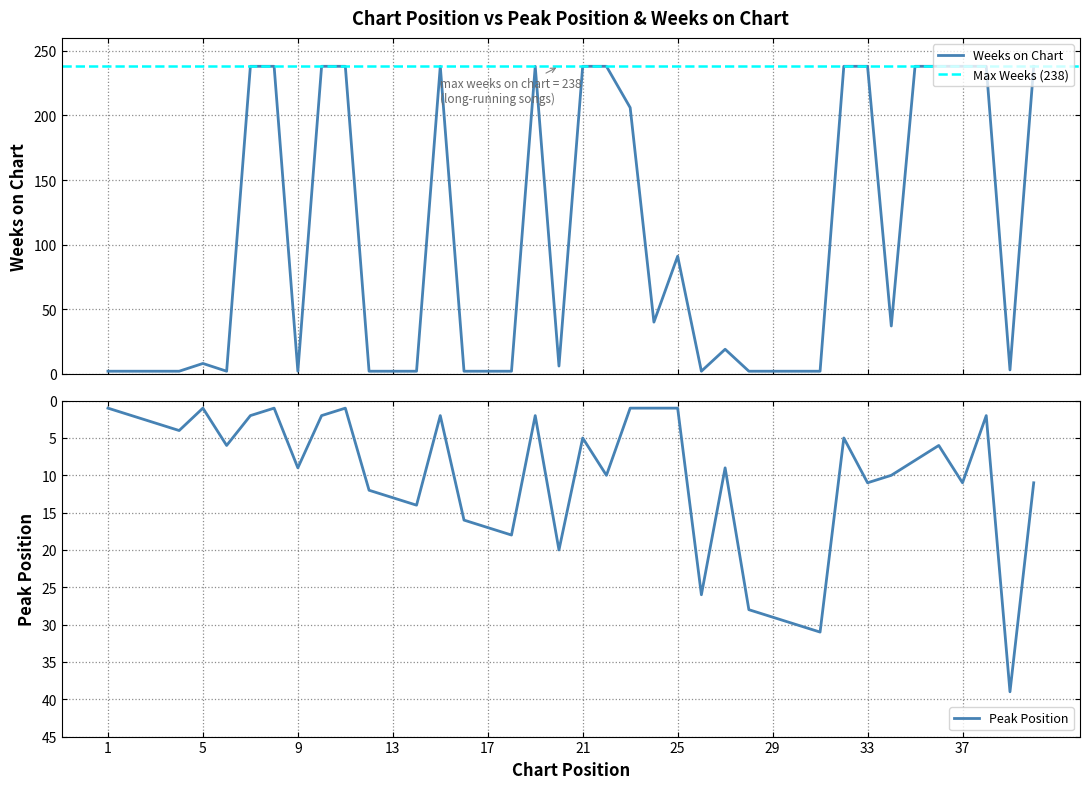

What is the total value across all series at 35?

246